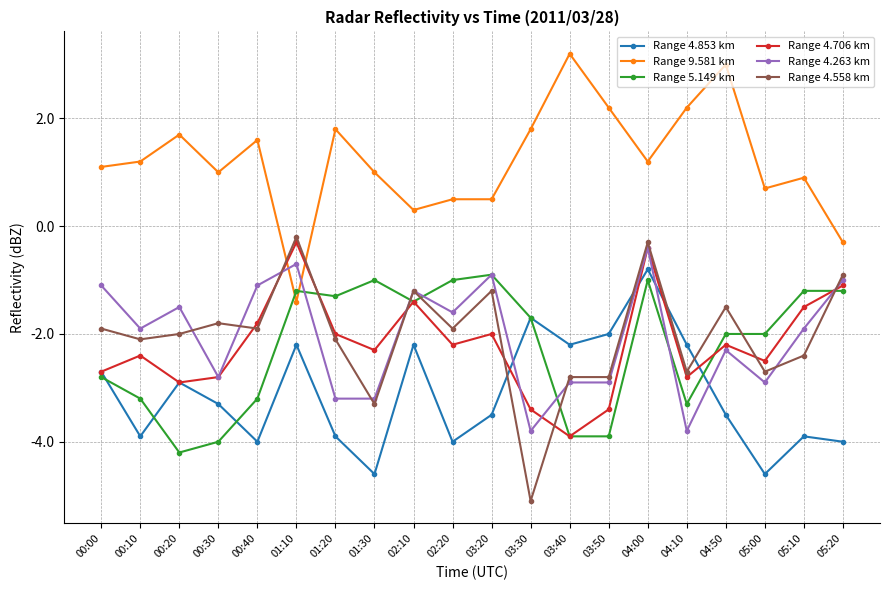

True or false: Range 9.581 km and Range 5.149 km intersect in this chart.

True